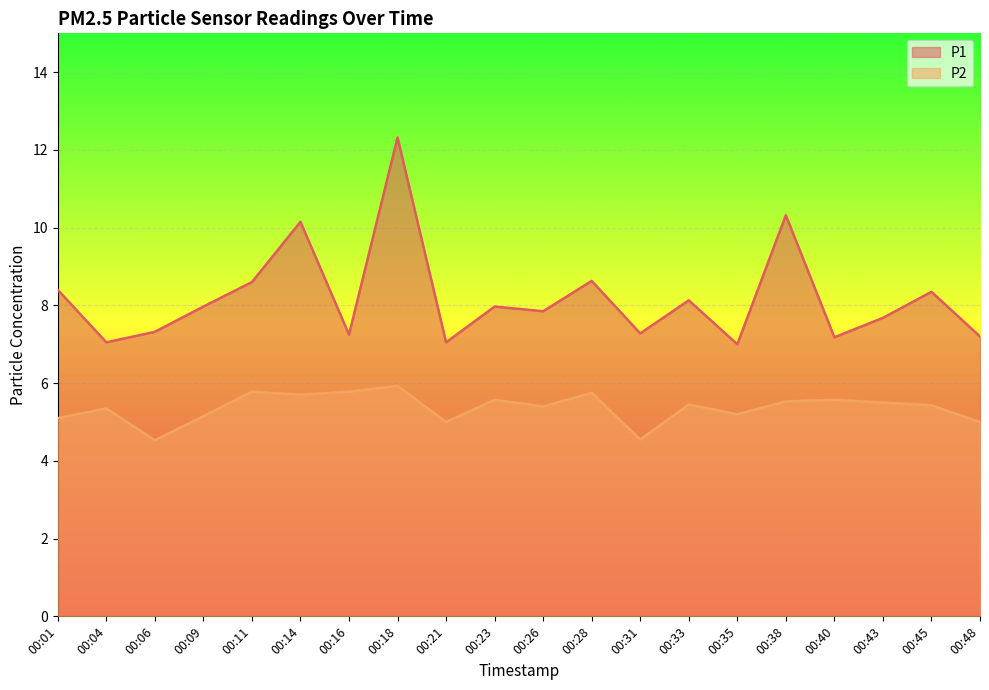

At how many categories does at least one series exceed 12?

1